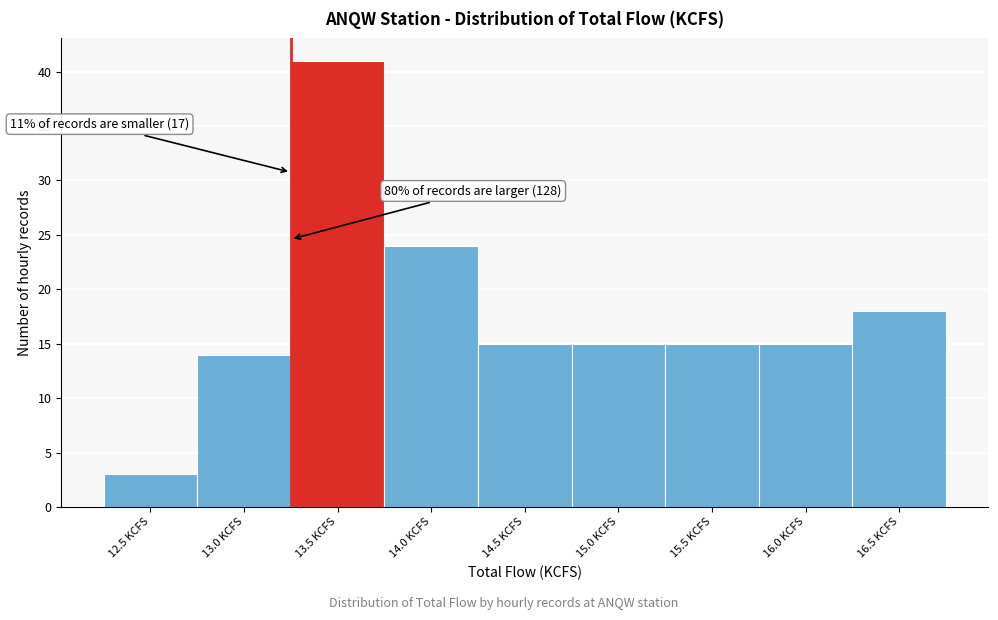

Reading right to left, what are all the values shown in this chart?

18	15	15	15	15	24	41	14	3